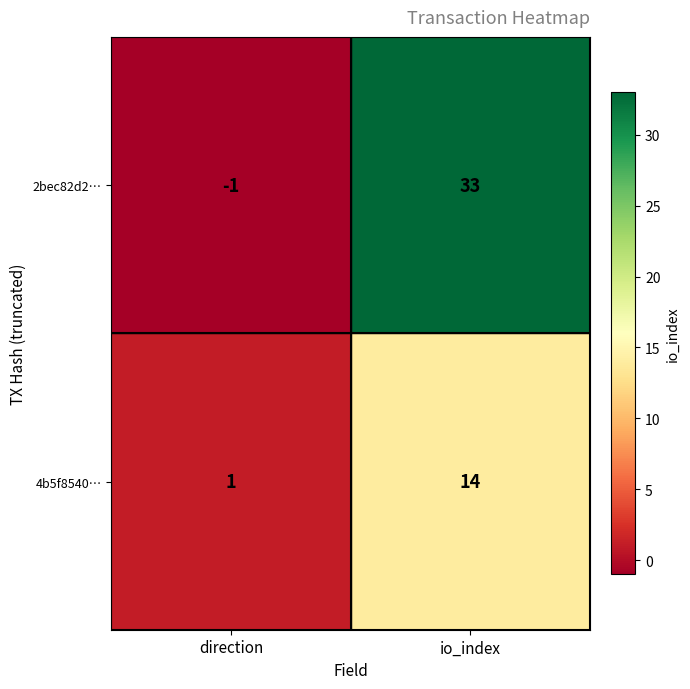

What is the sum of all 2bec82d2… values?

32